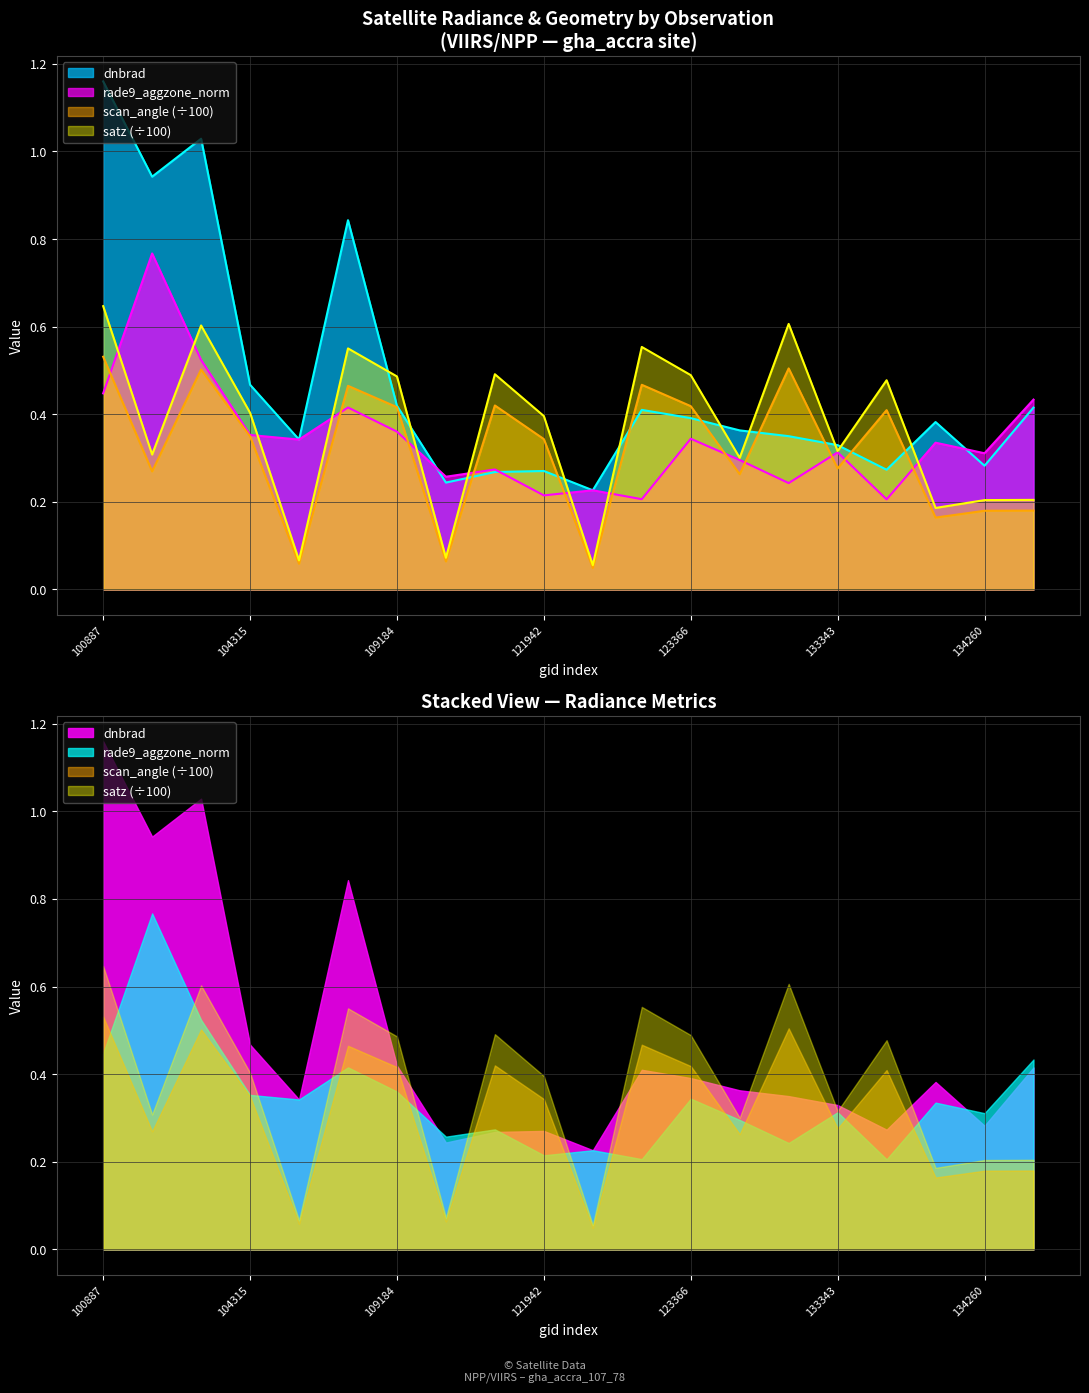

Between which two adjacent categories do rade9_aggzone_norm and scan_angle first intersect?

100887 and 103720